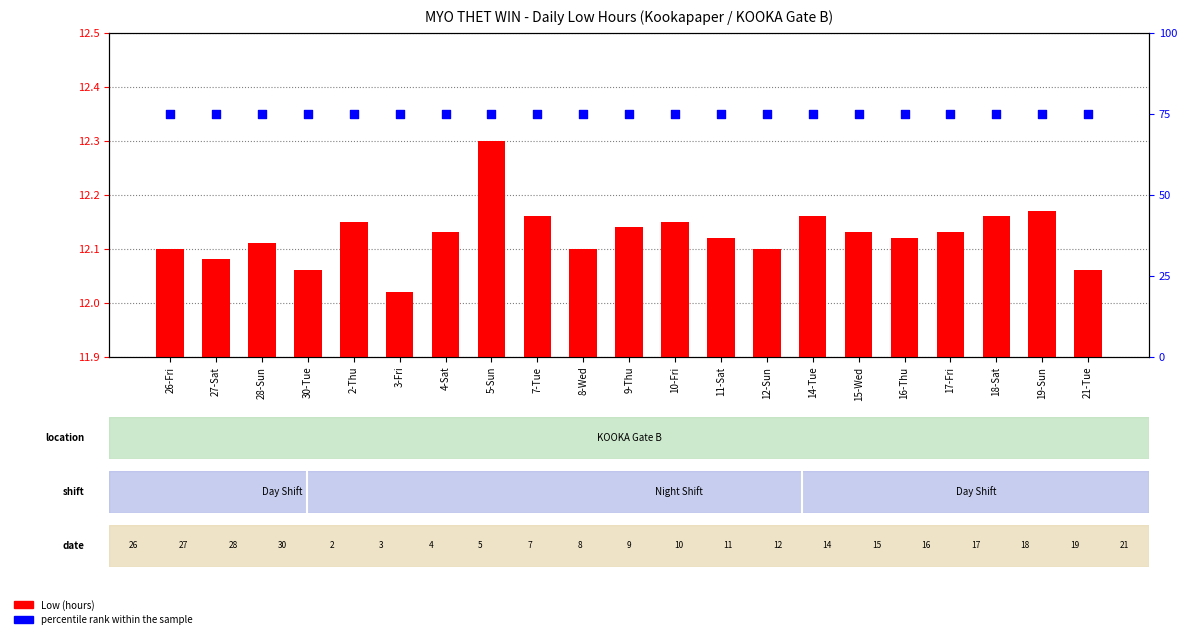

Which series contains the lowest Y value?

Low (hours)